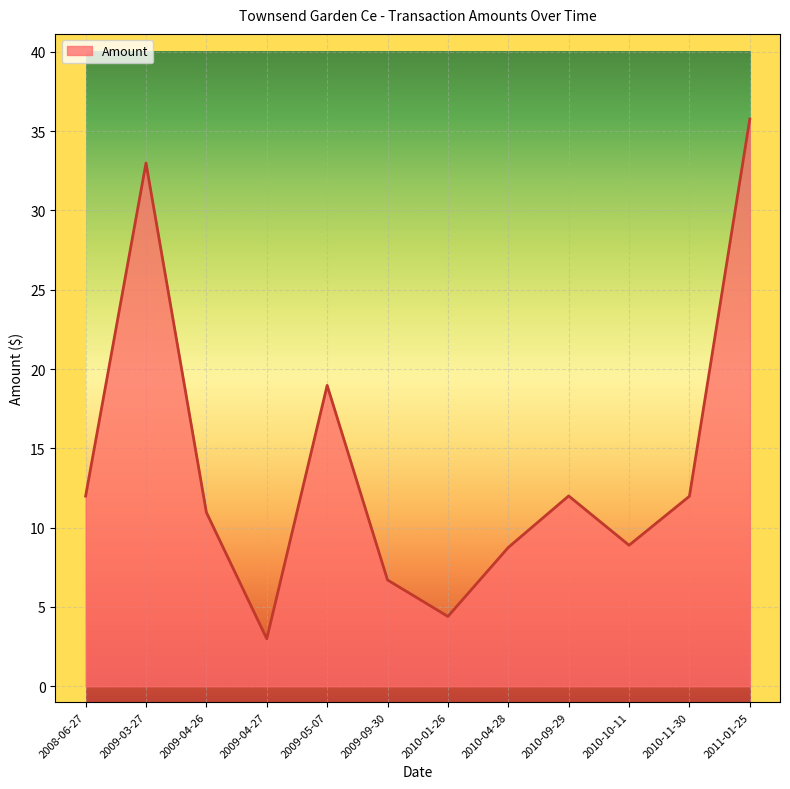

What position from the right is 2009-05-07?

8